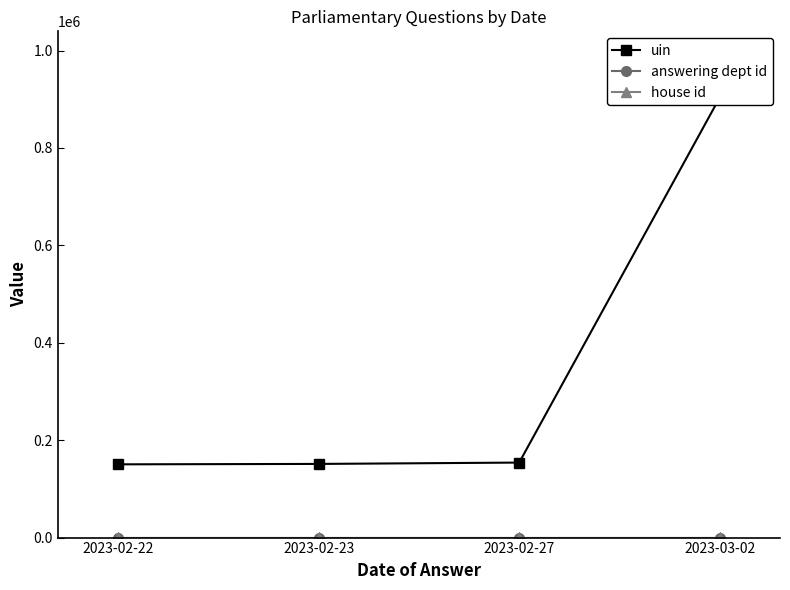

Which series has the largest total across all categories?

uin